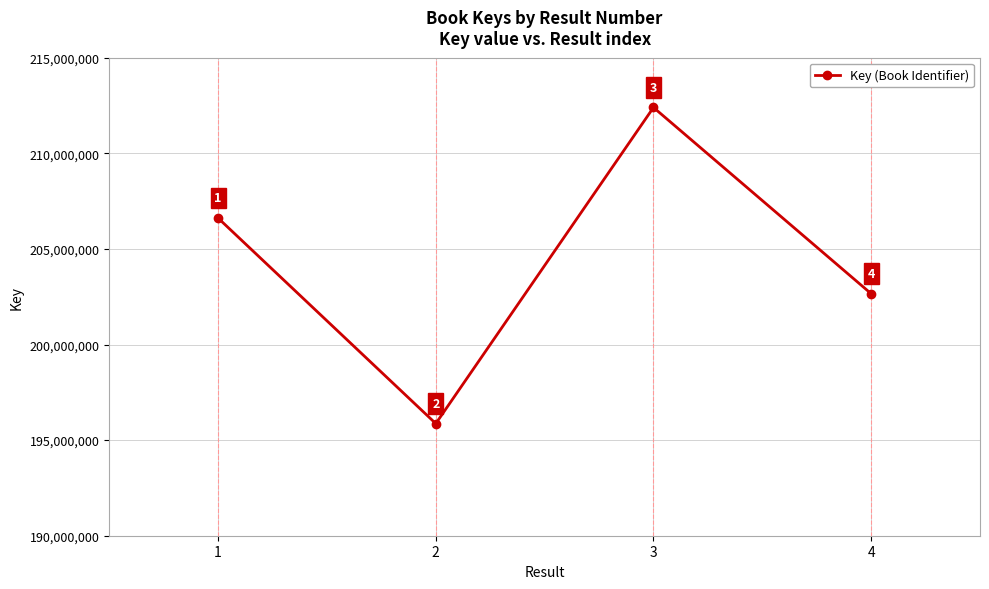

True or false: the data has more than 2 interior local peaks.

False